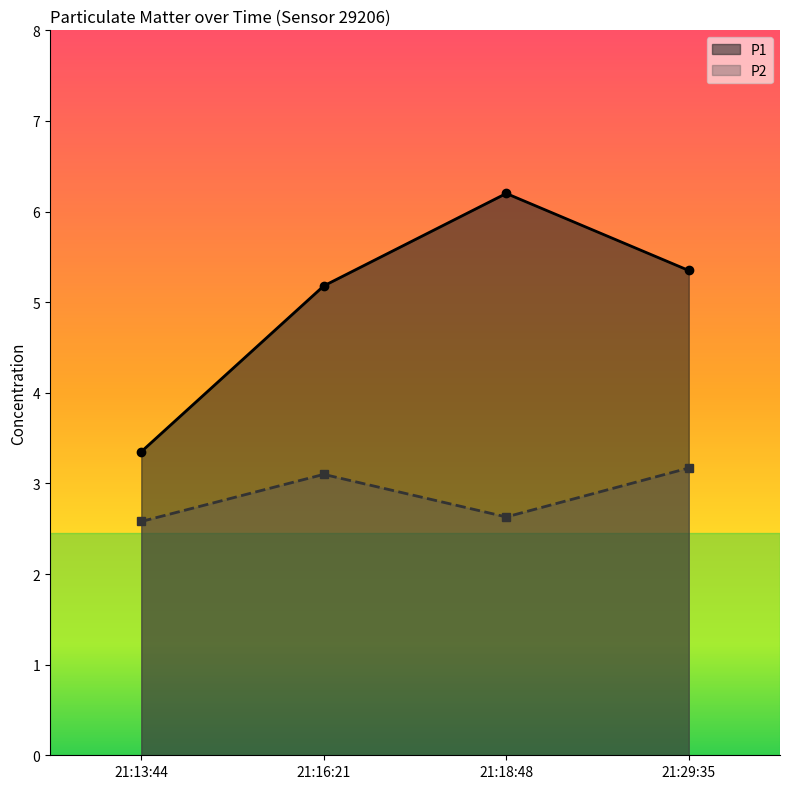

What is the sum of the P2 values at 21:13:44 and 21:16:21?

5.7